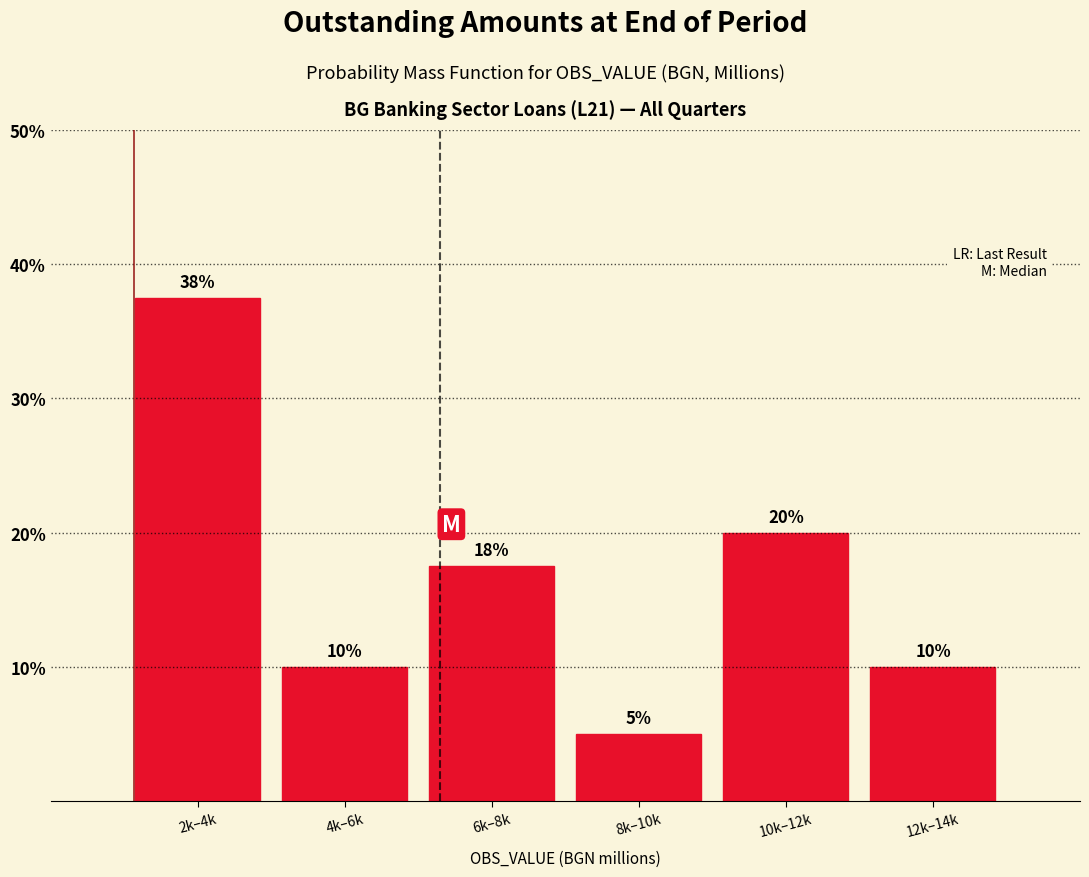

At which label does the data first exceed 17?

2k–4k